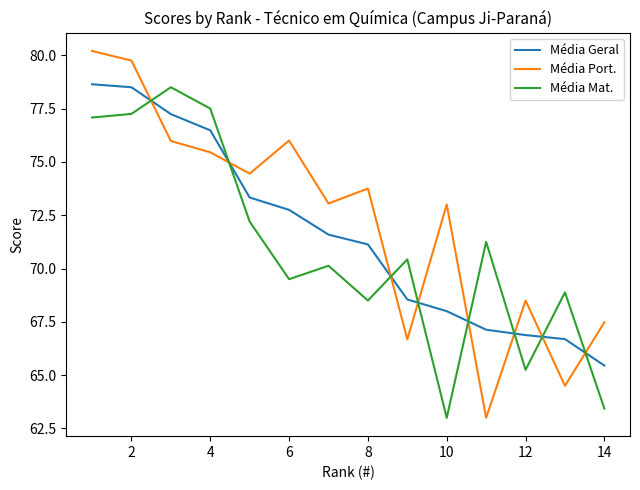

What are all the series names shown in the legend?

Média Geral, Média Port., Média Mat.